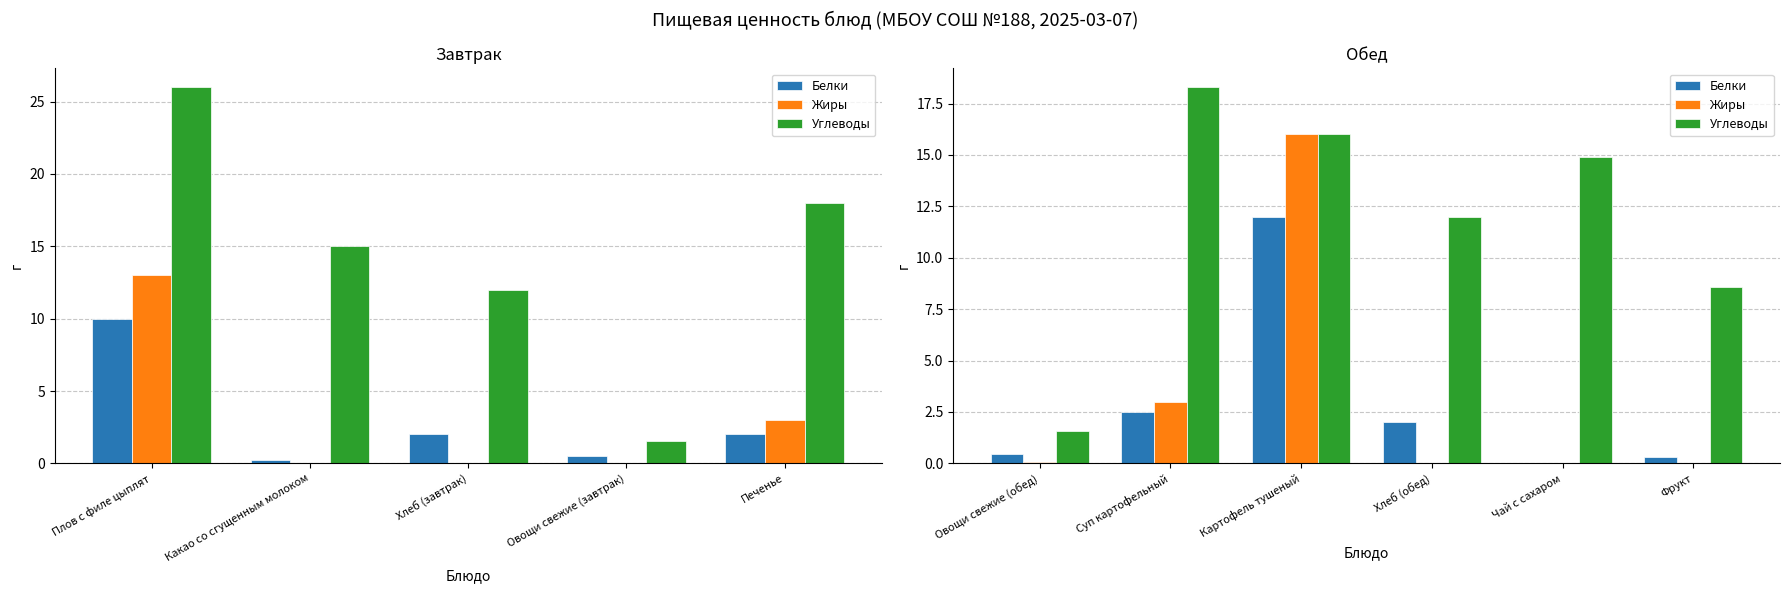

Between Фрукт and Овощи свежие (обед), which is larger?

Овощи свежие (обед)